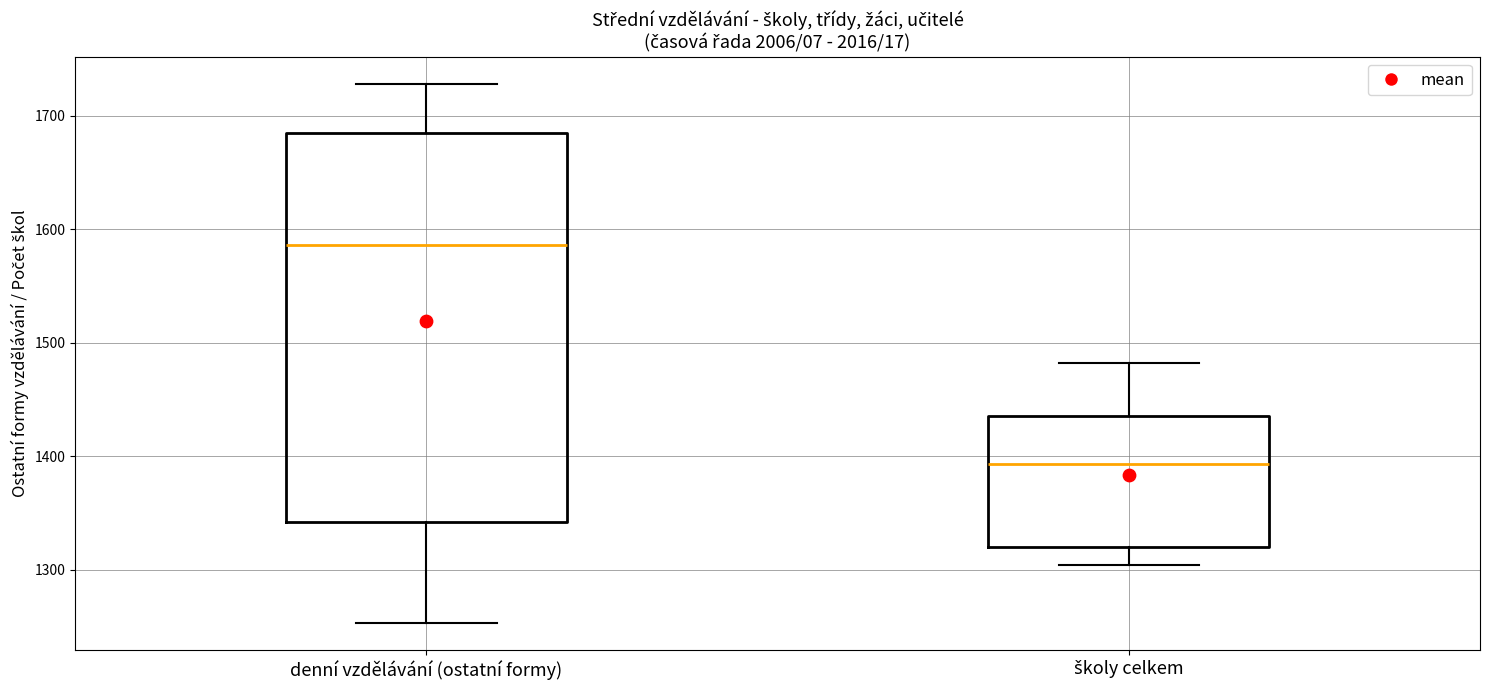

Reading left to right, read every box against the y-axis: the position of its median line, the range the box covers, and the ends of its whiskers. The values are not printed on the chart, so give them approximately, as read against the axis.

denní vzdělávání (ostatní formy): median 1590, box 1340 to 1690, whiskers 1250 to 1730
školy celkem: median 1390, box 1320 to 1440, whiskers 1300 to 1480